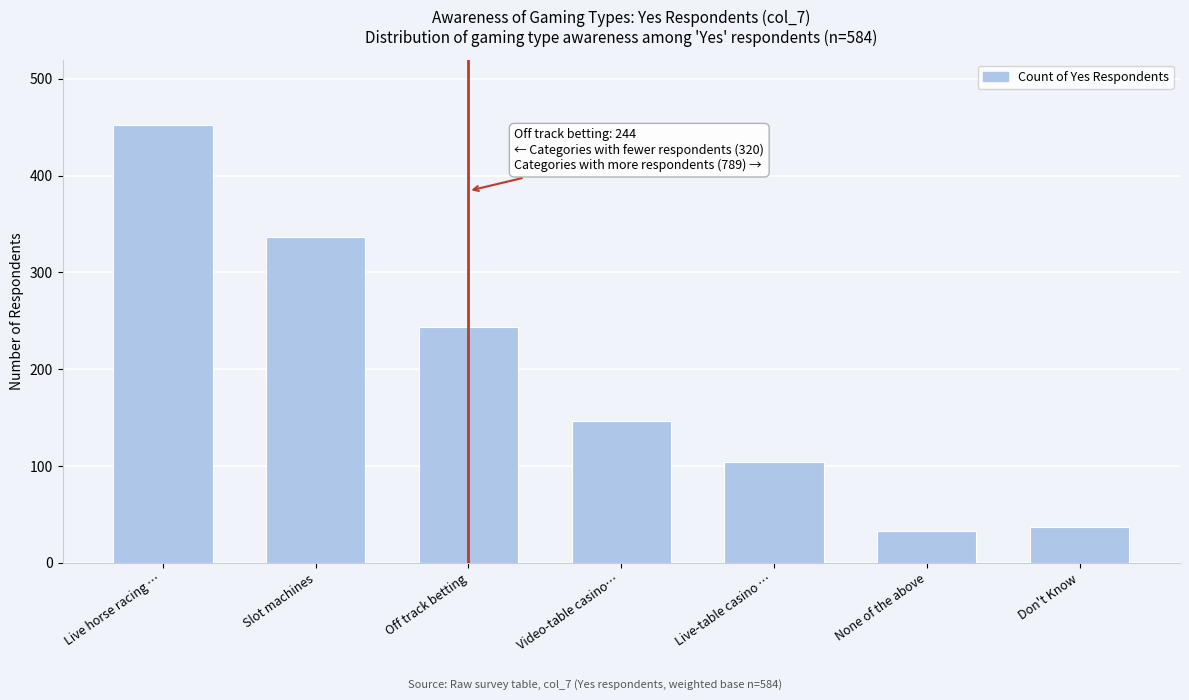

Reading left to right, list all the values displayed in this chart.

452	337	244	146	104	33	37